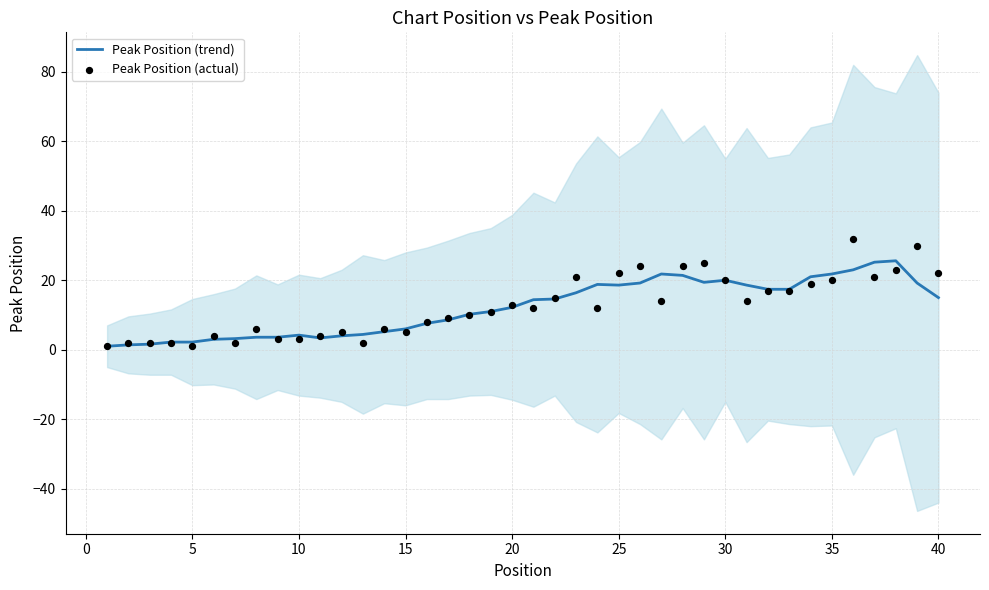

What is the highest value of the Peak Position (trend) series?

25.6